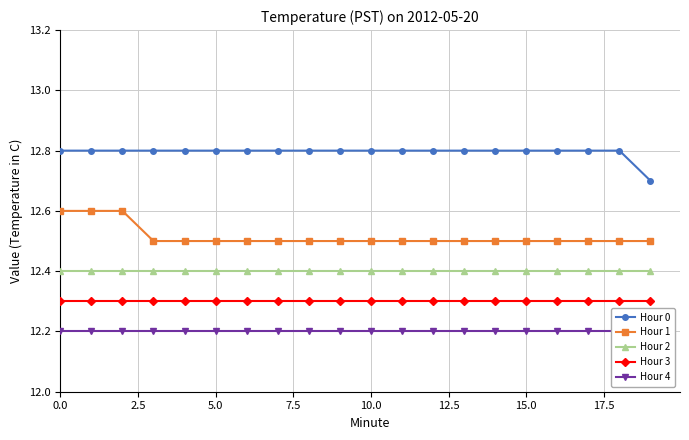

At how many categories does at least one series exceed 12?

20